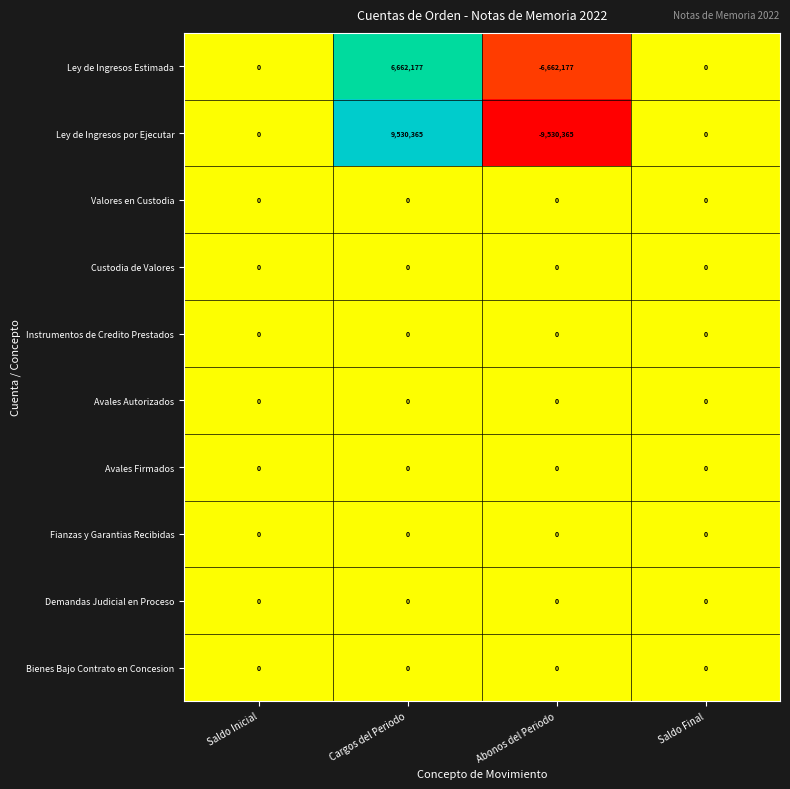

The value of Avales Firmados at Cargos del Periodo is 0. True or false?

True